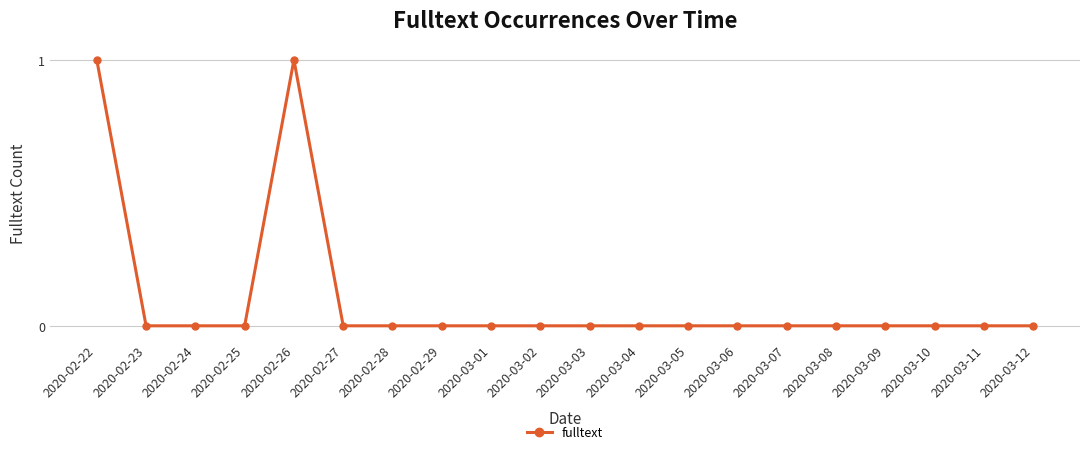

Reading left to right, list all the values displayed in this chart.

1	0	0	0	1	0	0	0	0	0	0	0	0	0	0	0	0	0	0	0